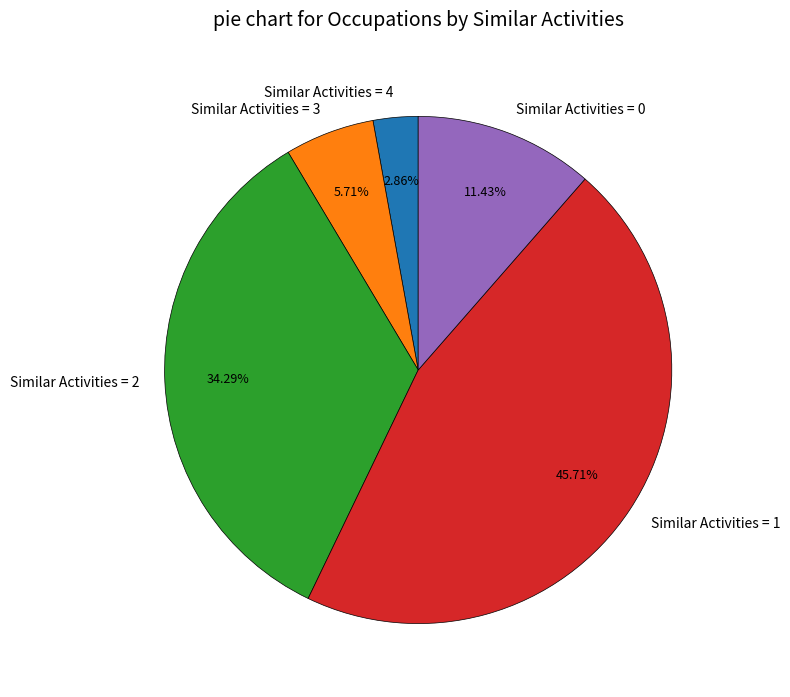

What is the total percentage of Similar Activities = 4 and Similar Activities = 2?

37.1%